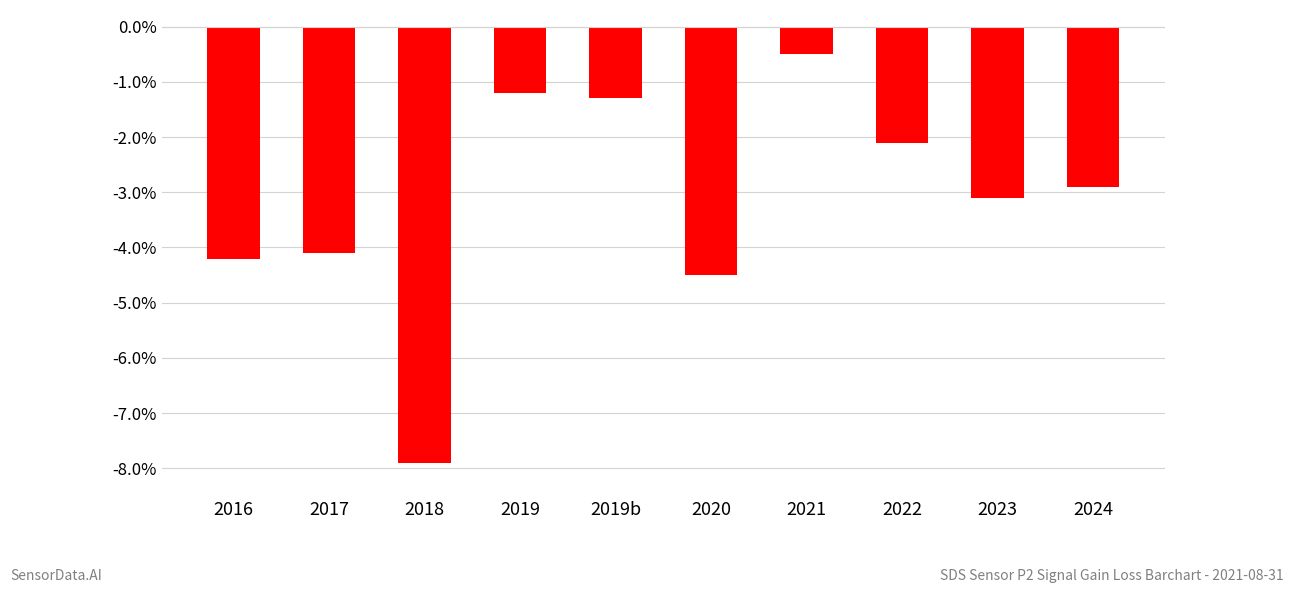

What is the label of the 7th bar from the right?

2019